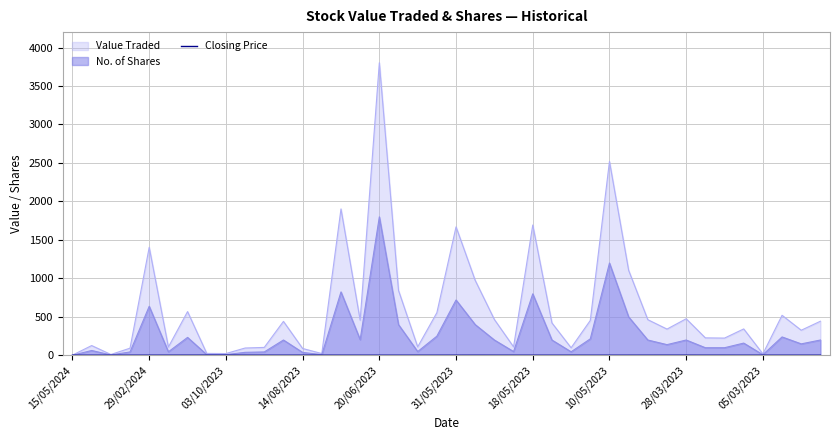

Which series has the widest spread of values?

Value Traded